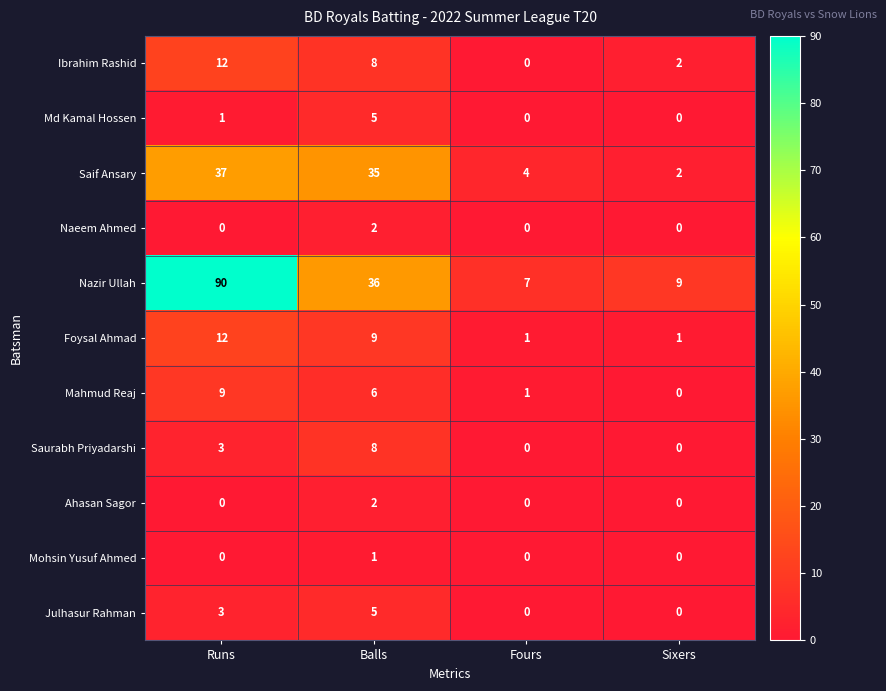

At which label is Mahmud Reaj closest to 4?

Balls